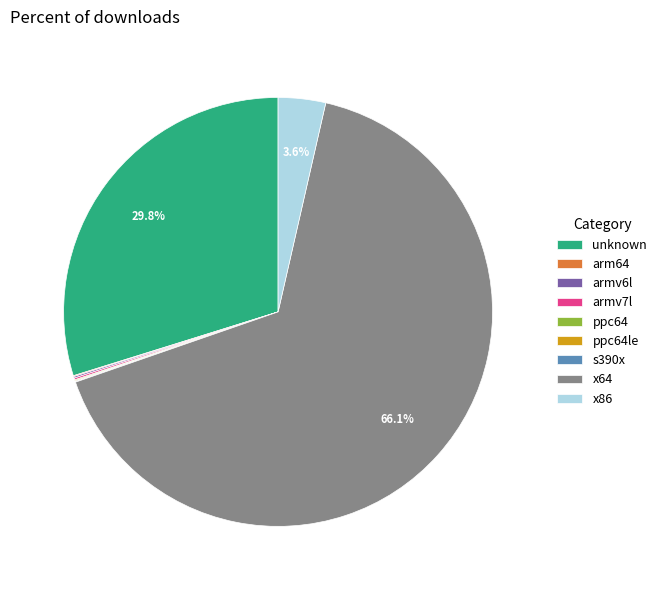

What is the largest slice in the pie chart?

x64